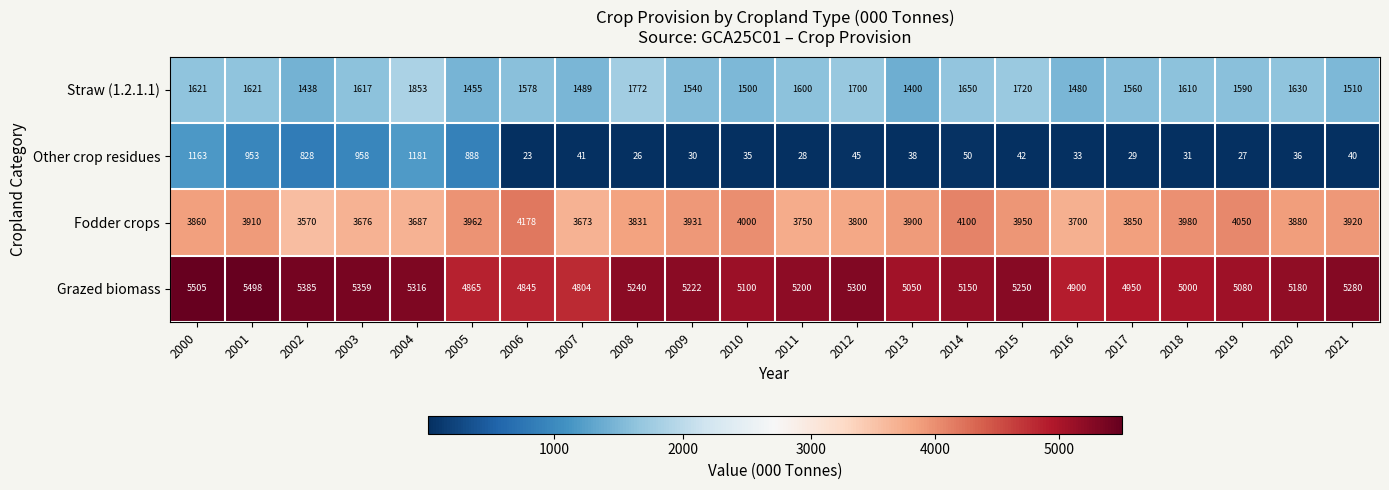

What is the difference between the Other crop residues values at 2018 and 2000?

1132